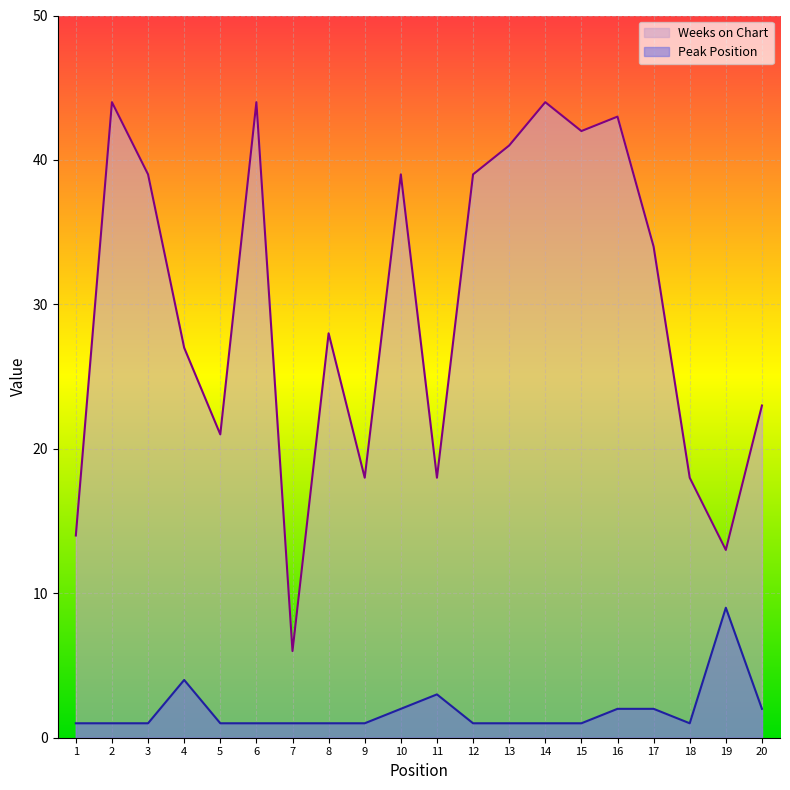

Reading left to right, list all the values displayed in this chart.

Weeks on Chart: 14	44	39	27	21	44	6	28	18	39	18	39	41	44	42	43	34	18	13	23
Peak Position: 1	1	1	4	1	1	1	1	1	2	3	1	1	1	1	2	2	1	9	2